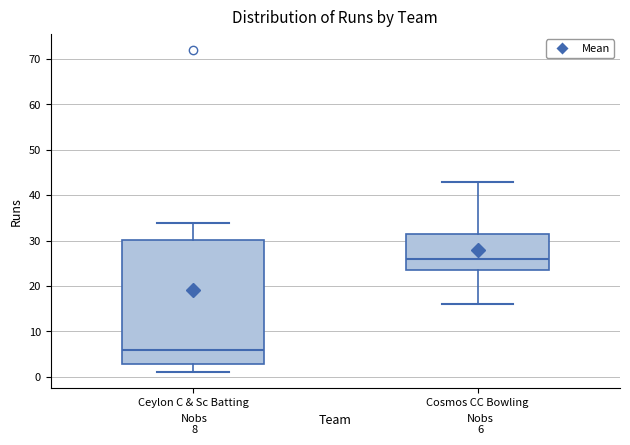

Which box is the tallest, from its lower edge to its upper edge?

Ceylon C & Sc Batting